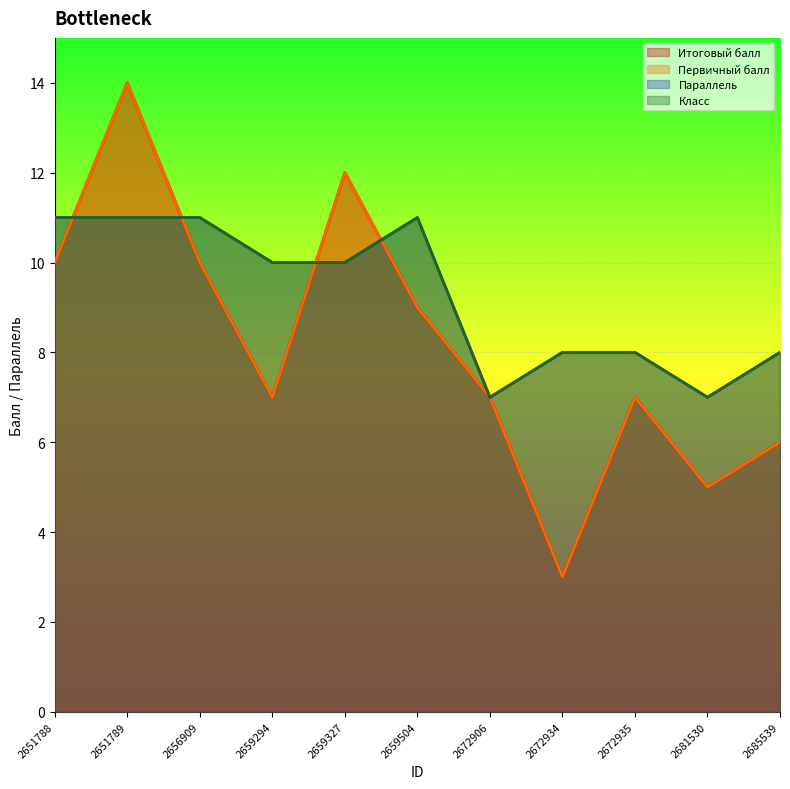

List the labels in order of Параллель value, largest first.

2651788, 2651789, 2656909, 2659504, 2659294, 2659327, 2672934, 2672935, 2685539, 2672906, 2681530